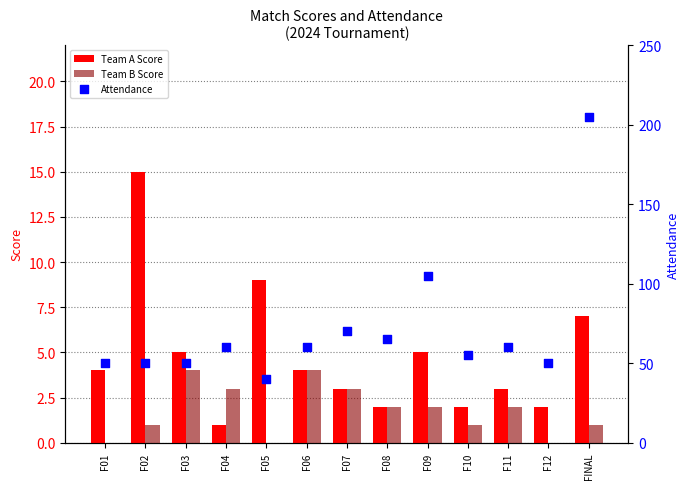

What is the total value across all series at F06?

68